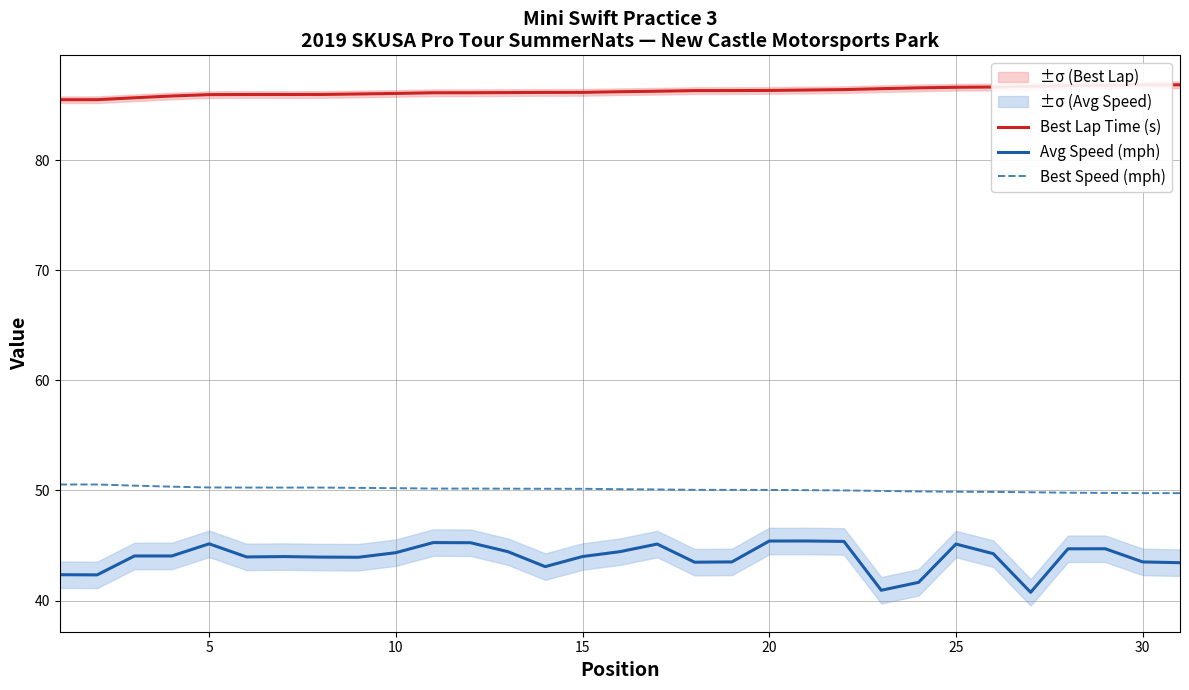

Is it true that Best Speed (mph) equals 15.8 at 15?

False